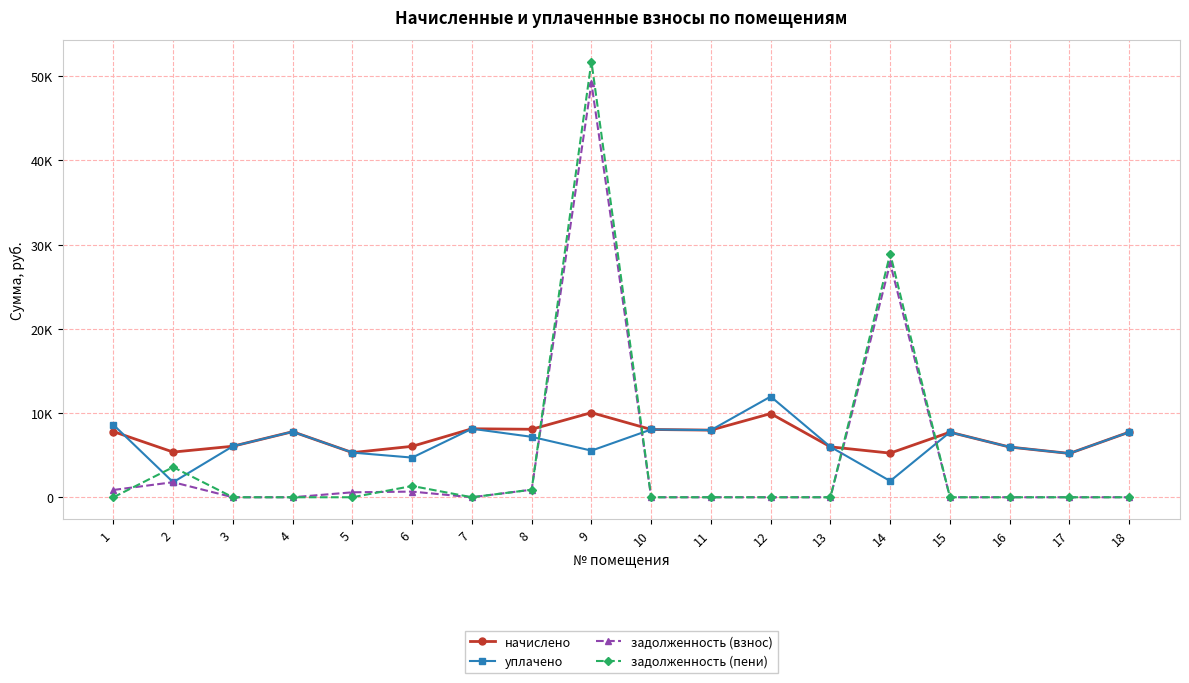

What are all the series names shown in the legend?

начислено, уплачено, задолженность (взнос), задолженность (пени)